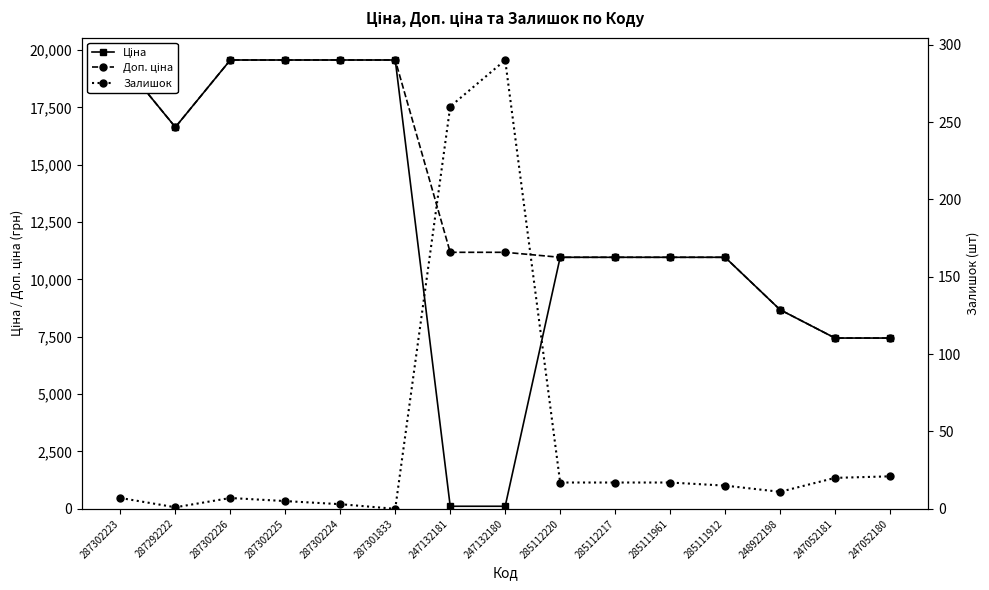

Count the number of data series in this chart.

3